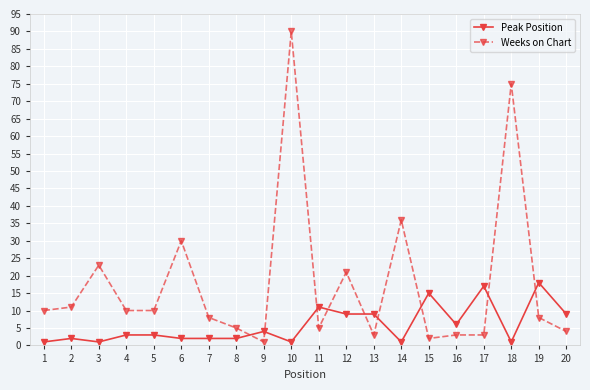

The Weeks on Chart series shows 2 at 12. True or false?

False